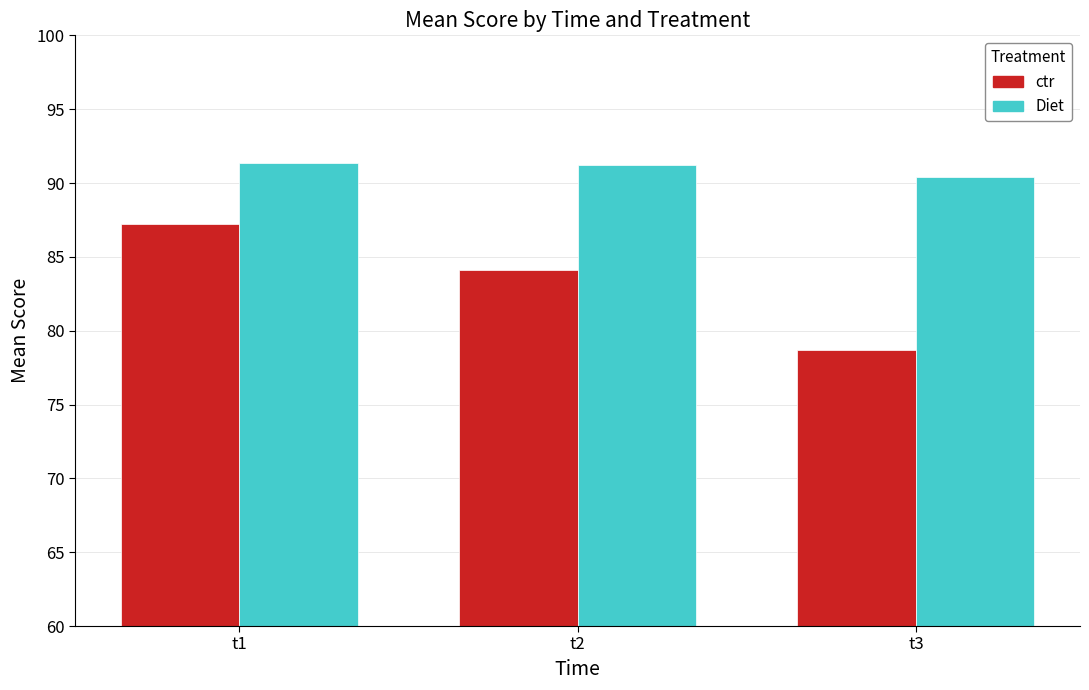

Rank the series by their average value, from highest to lowest.

Diet, ctr